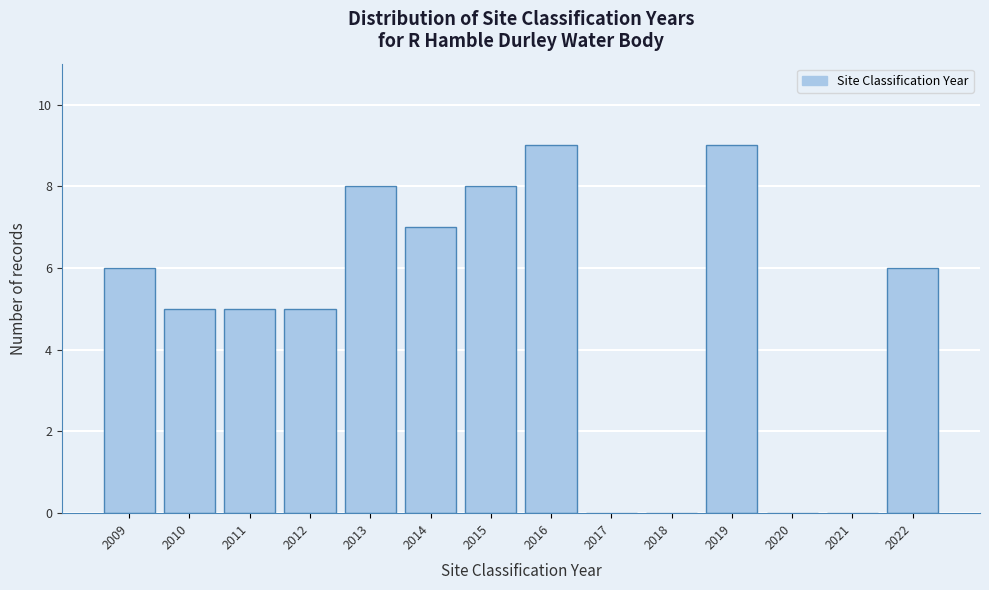

Reading right to left, what are all the values shown in this chart?

2022=6	2021=0	2020=0	2019=9	2018=0	2017=0	2016=9	2015=8	2014=7	2013=8	2012=5	2011=5	2010=5	2009=6